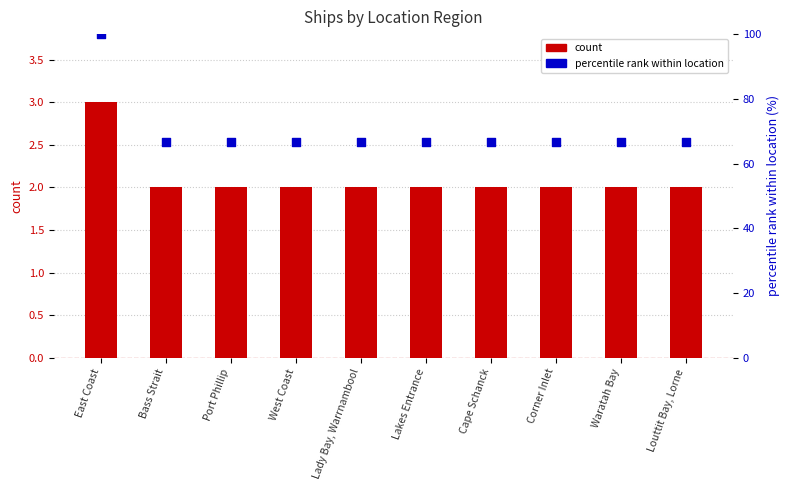

Which series has the widest spread of Y values?

percentile rank within location